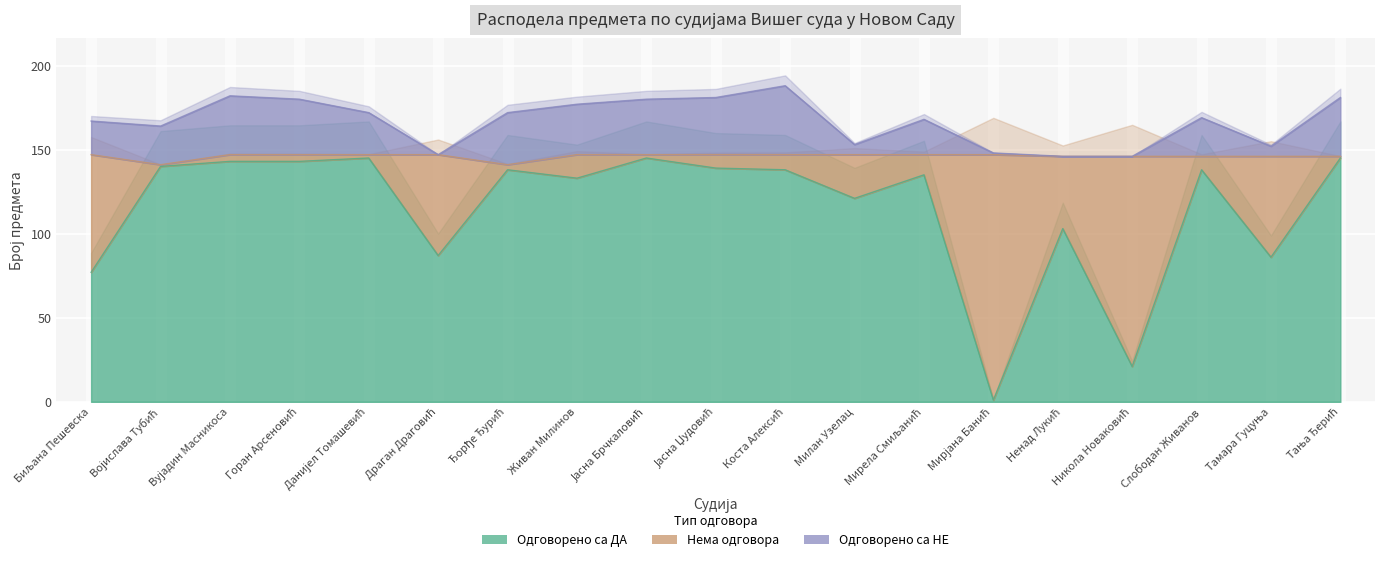

List the labels in order of Одговорено са НЕ value, largest first.

Коста Алексић, Вујадин Масникоса, Јасна Џудовић, Тања Ђерић, Горан Арсеновић, Јасна Брчкаловић, Живан Милинов, Данијел Томашевић, Ђорђе Ђурић, Слободан Живанов, Мирела Смиљанић, Биљана Пешевска, Војислава Тубић, Милан Узелац, Тамара Гуцуња, Мирјана Банић, Драган Драговић, Ненад Лукић, Никола Новаковић